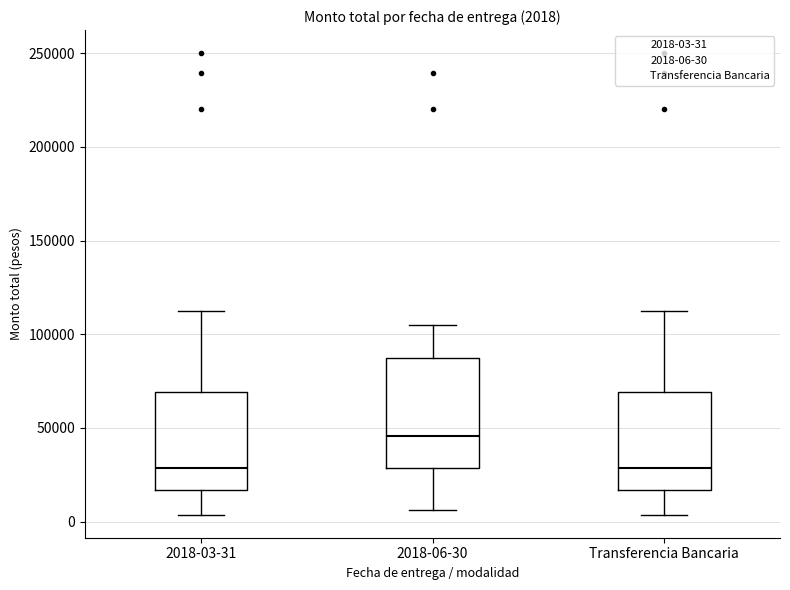

Comparing the boxes themselves (not the whiskers), which one is the tallest?

2018-06-30